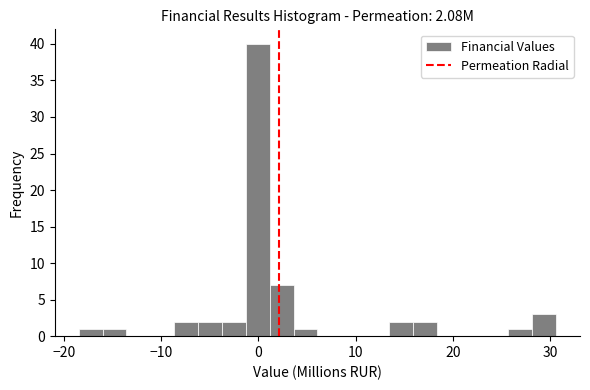

Around what value on the x-axis is the tallest bar? Give the approximate position of its centre, as read against the axis.

0